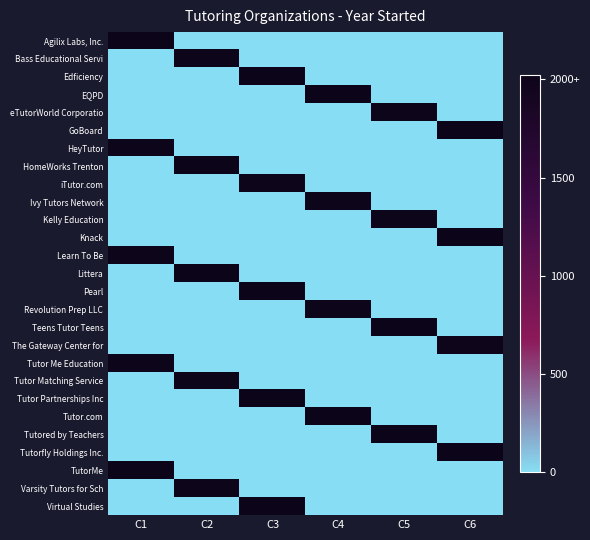

Reading left to right, list all the values displayed in this chart.

Agilix Labs, Inc.: C1=2022	C2=0	C3=0	C4=0	C5=0	C6=0
Bass Educational Servi: C1=0	C2=2001	C3=0	C4=0	C5=0	C6=0
Edficiency: C1=0	C2=0	C3=2015	C4=0	C5=0	C6=0
EQPD: C1=0	C2=0	C3=0	C4=2020	C5=0	C6=0
eTutorWorld Corporatio: C1=0	C2=0	C3=0	C4=0	C5=2008	C6=0
GoBoard: C1=0	C2=0	C3=0	C4=0	C5=0	C6=2015
HeyTutor: C1=2013	C2=0	C3=0	C4=0	C5=0	C6=0
HomeWorks Trenton: C1=0	C2=2016	C3=0	C4=0	C5=0	C6=0
iTutor.com: C1=0	C2=0	C3=2013	C4=0	C5=0	C6=0
Ivy Tutors Network: C1=0	C2=0	C3=0	C4=2003	C5=0	C6=0
Kelly Education: C1=0	C2=0	C3=0	C4=0	C5=2001	C6=0
Knack: C1=0	C2=0	C3=0	C4=0	C5=0	C6=2015
Learn To Be: C1=2008	C2=0	C3=0	C4=0	C5=0	C6=0
Littera: C1=0	C2=2020	C3=0	C4=0	C5=0	C6=0
Pearl: C1=0	C2=0	C3=2016	C4=0	C5=0	C6=0
Revolution Prep LLC: C1=0	C2=0	C3=0	C4=2002	C5=0	C6=0
Teens Tutor Teens: C1=0	C2=0	C3=0	C4=0	C5=2018	C6=0
The Gateway Center for: C1=0	C2=0	C3=0	C4=0	C5=0	C6=1990
Tutor Me Education: C1=2005	C2=0	C3=0	C4=0	C5=0	C6=0
Tutor Matching Service: C1=0	C2=2009	C3=0	C4=0	C5=0	C6=0
Tutor Partnerships Inc: C1=0	C2=0	C3=2020	C4=0	C5=0	C6=0
Tutor.com: C1=0	C2=0	C3=0	C4=2020	C5=0	C6=0
Tutored by Teachers: C1=0	C2=0	C3=0	C4=0	C5=2020	C6=0
Tutorfly Holdings Inc.: C1=0	C2=0	C3=0	C4=0	C5=0	C6=2017
TutorMe: C1=2015	C2=0	C3=0	C4=0	C5=0	C6=0
Varsity Tutors for Sch: C1=0	C2=2007	C3=0	C4=0	C5=0	C6=0
Virtual Studies: C1=0	C2=0	C3=2021	C4=0	C5=0	C6=0